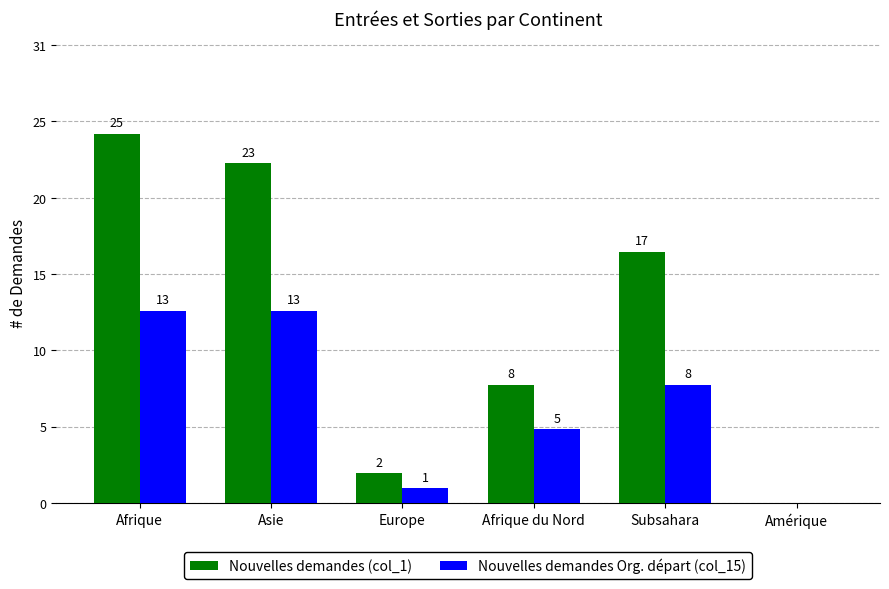

What are all the series names shown in the legend?

Nouvelles demandes (col_1), Nouvelles demandes Org. départ (col_15)